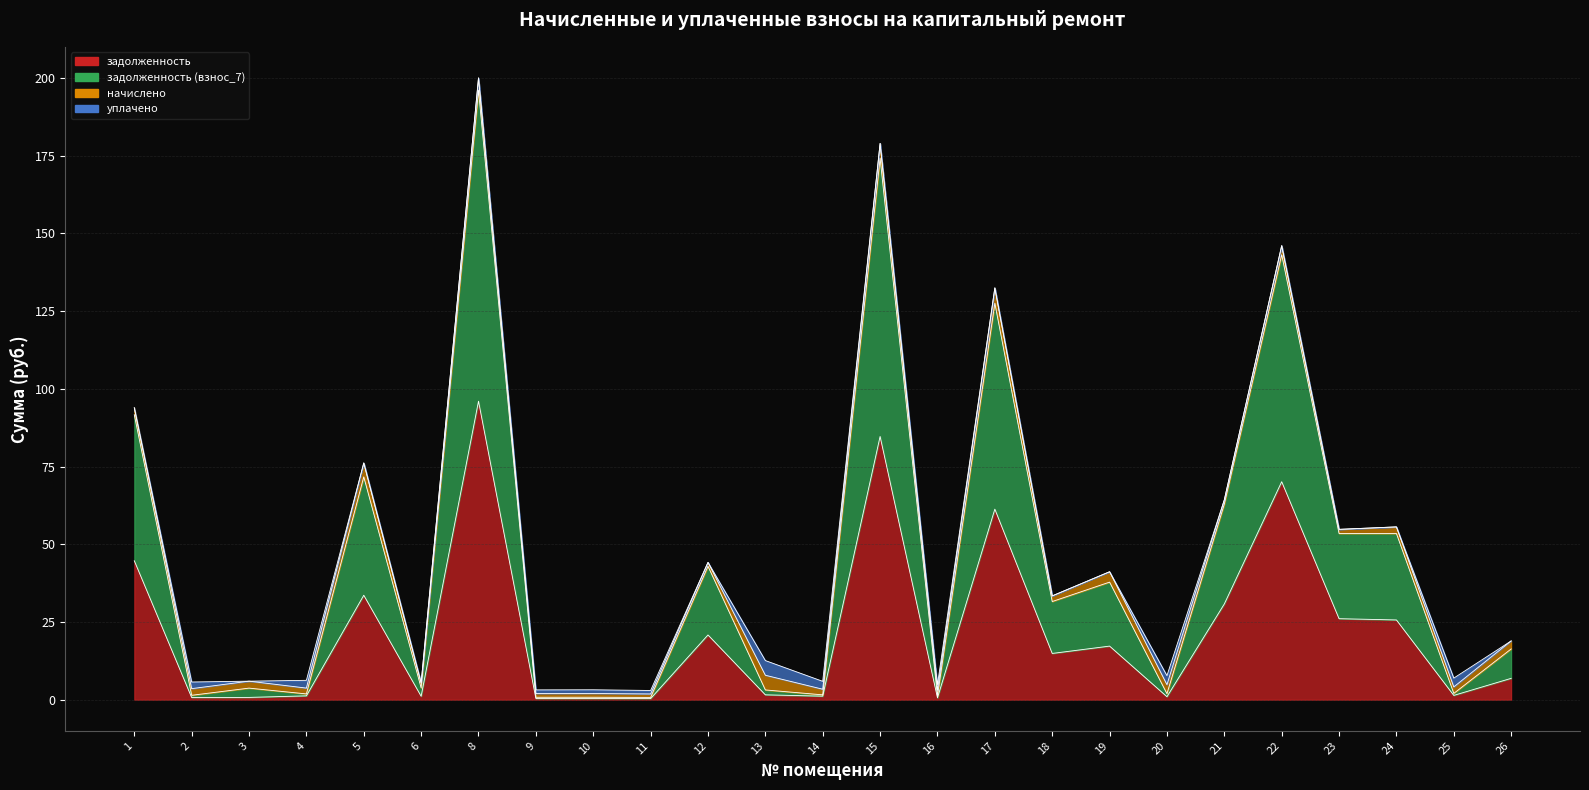

What is the approximate value of задолженность (взнос_7) at 10?

0.8